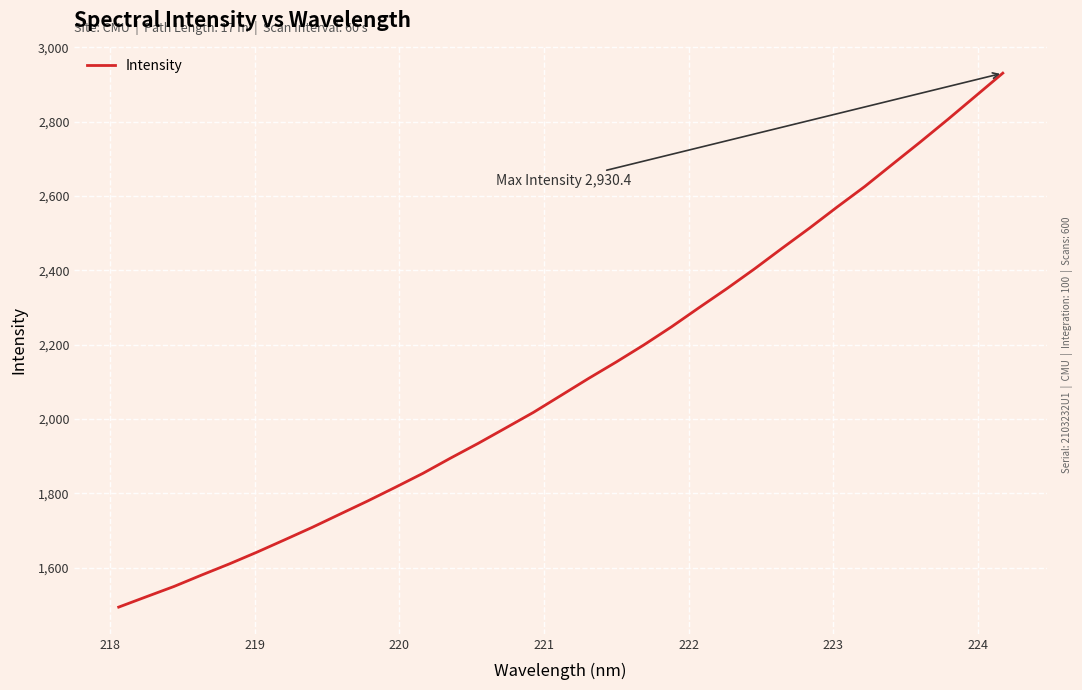

What is the difference between the maximum and minimum values?

1436.7